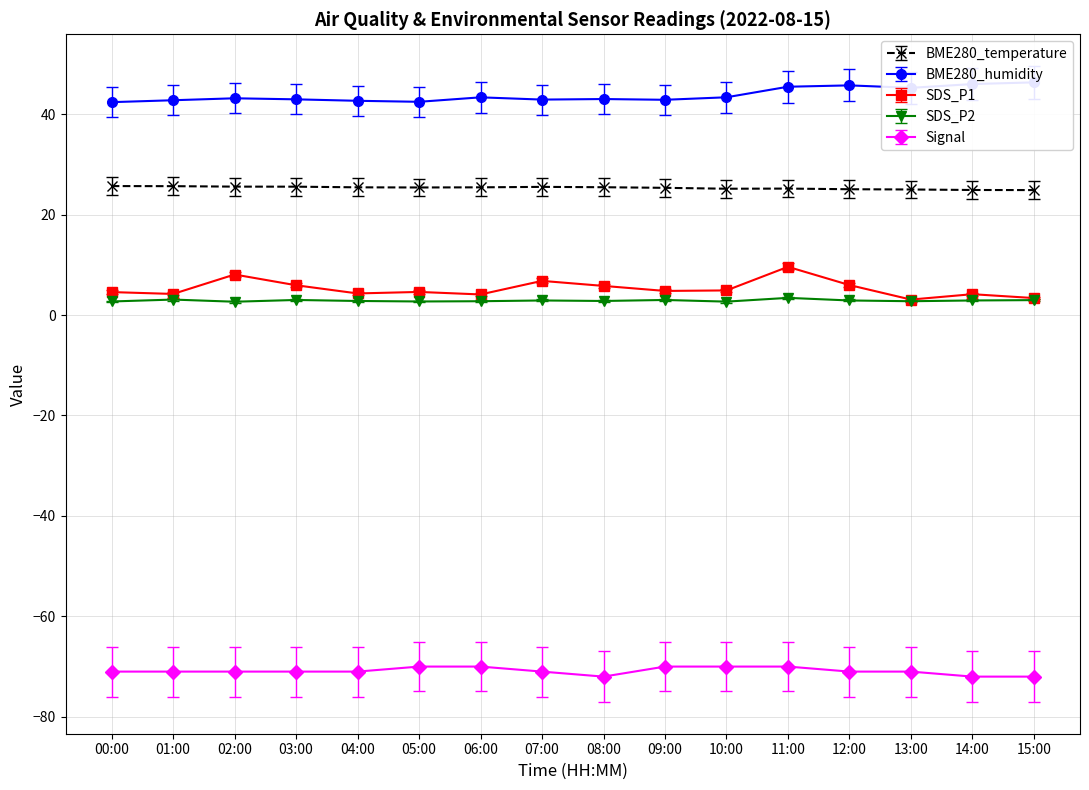

In Signal, how many points are lower than both neighbors (excluding endpoints)?

1